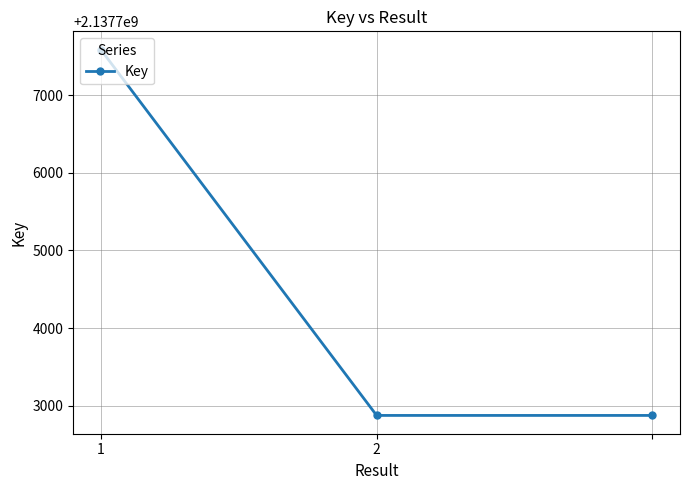

What is the value of the 1st point from the left?

2137707587